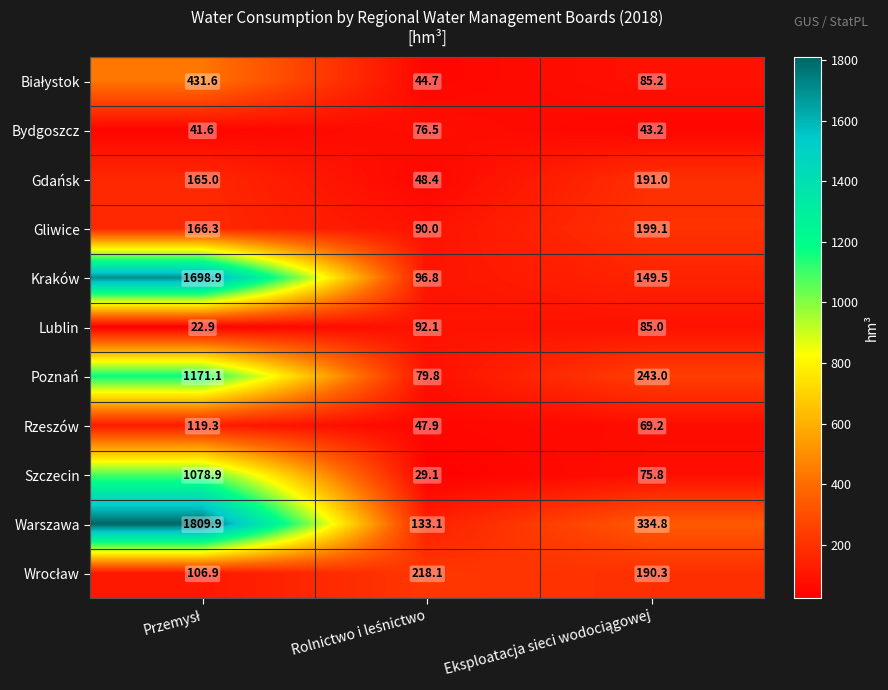

Count the number of categories in the chart.

3